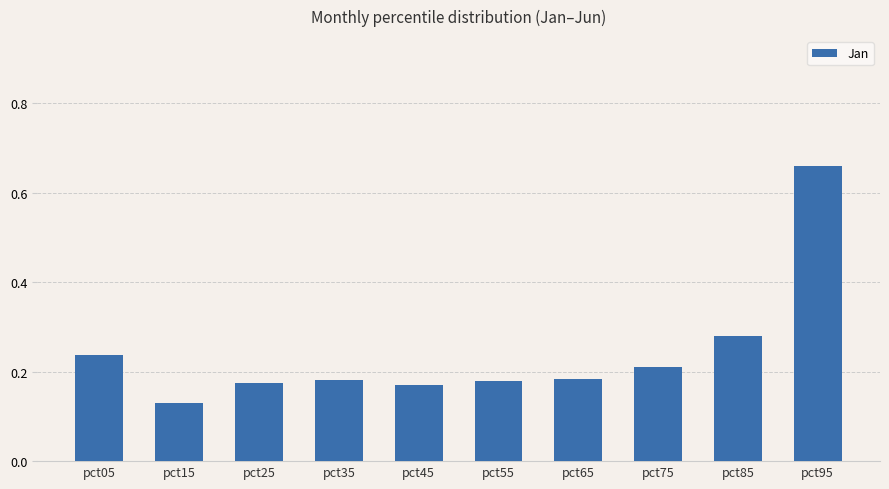

What is the difference between the maximum and minimum values?

0.5